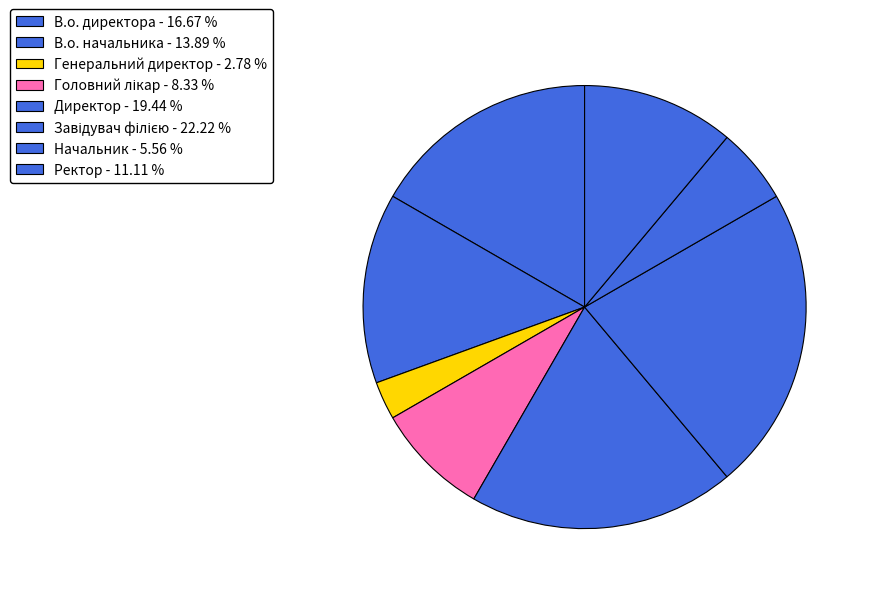

Does Начальник account for over 50% of the chart?

No